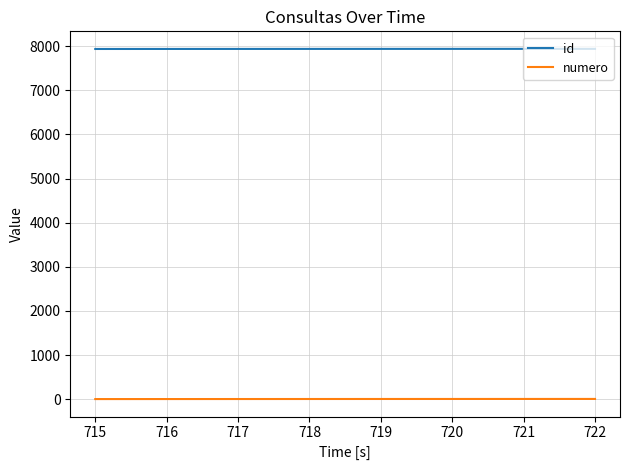

What is the average value of the id series?

7940